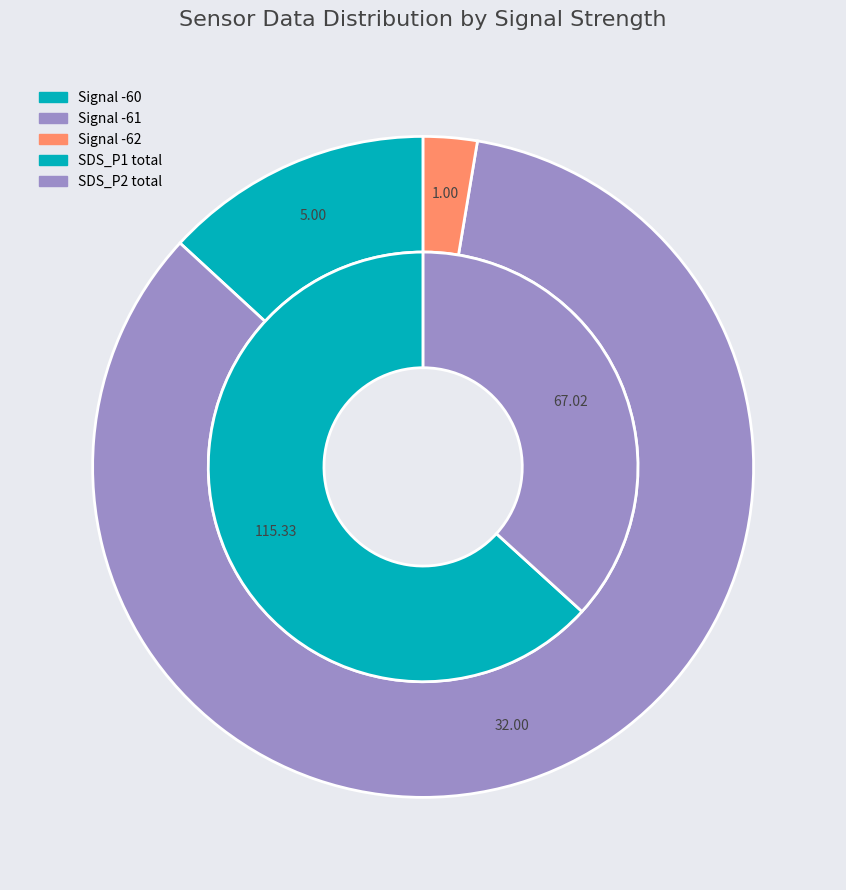

Do 13 and 19 together represent more than half of the pie?

No